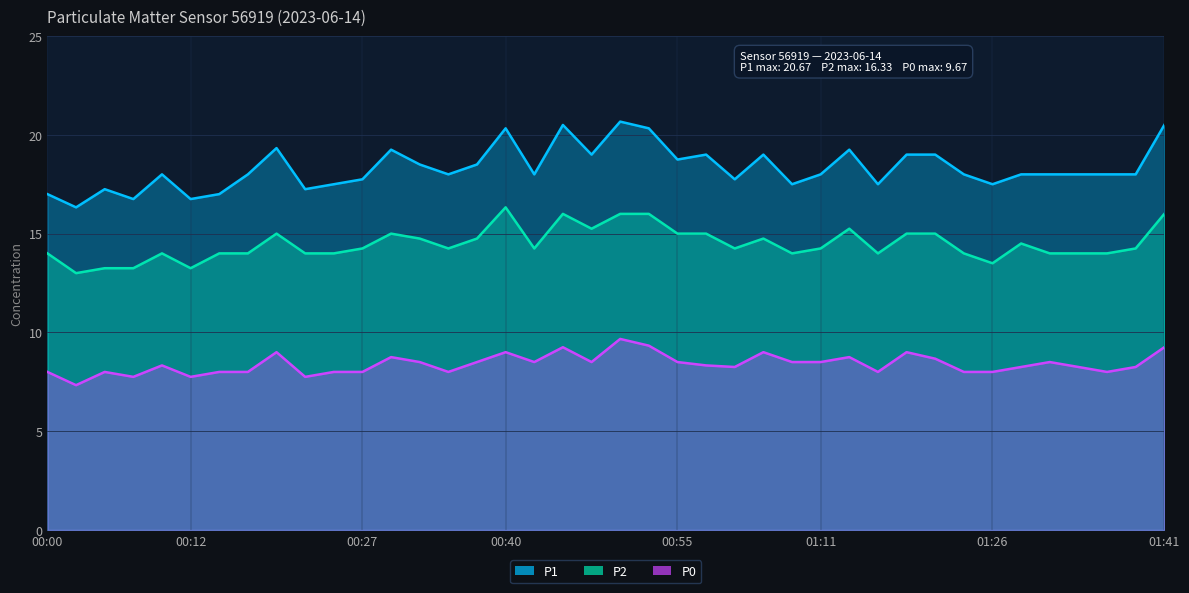

At how many categories does at least one series exceed 14?

40